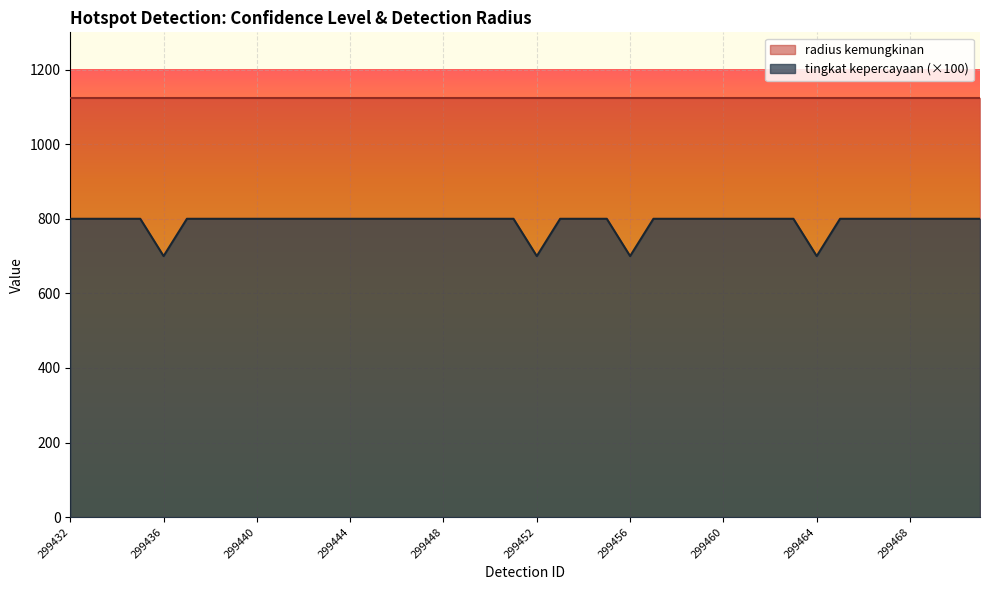

At which category does the data reach its first local valley?

299436